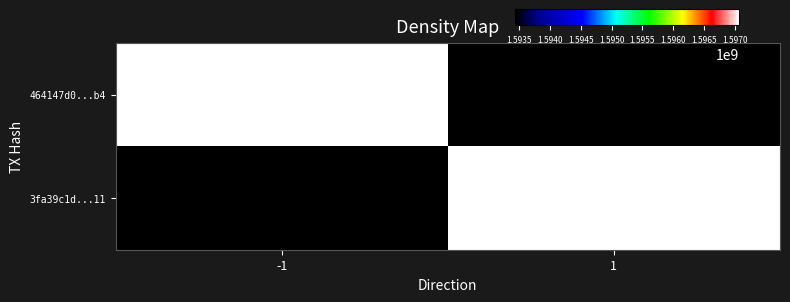

Which series has the largest total across all categories?

464147d0...b4